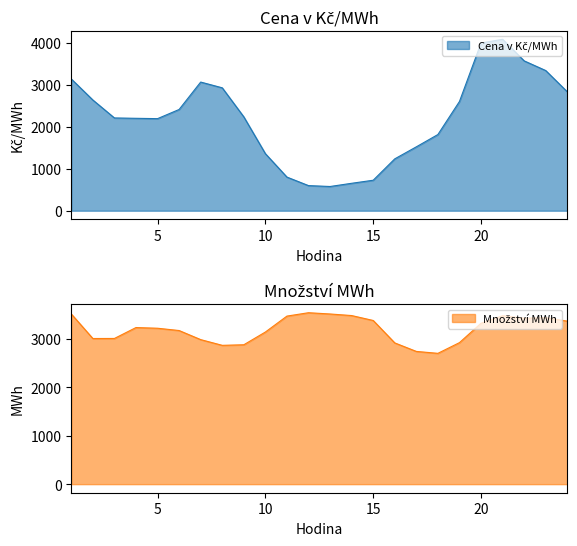

How many times do Cena v Kč/MWh and Množství MWh cross each other?

4